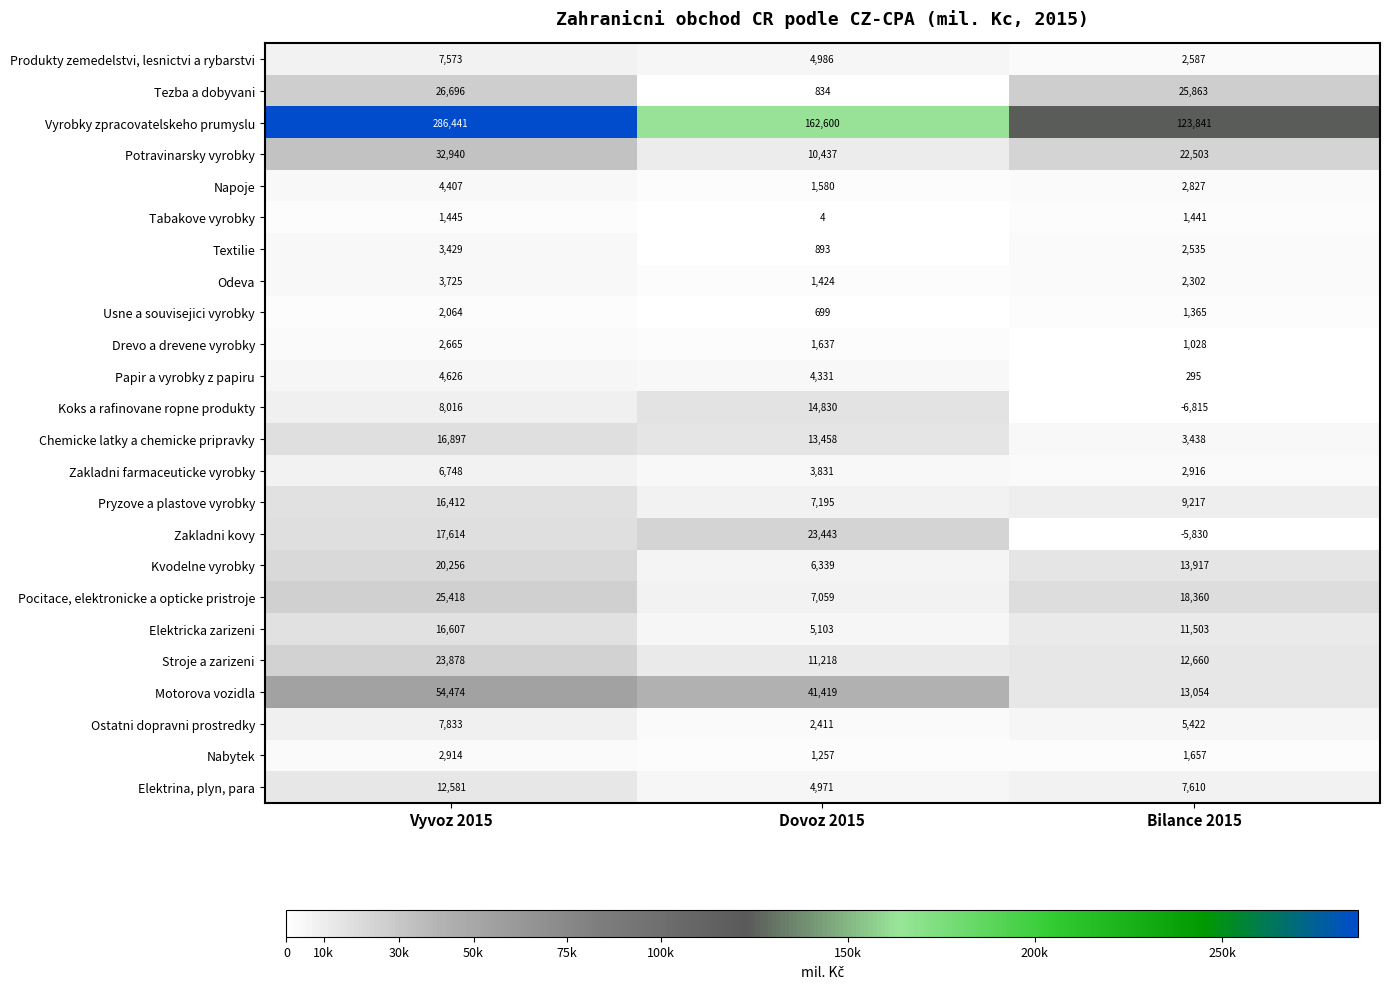

At which label does Chemicke latky a chemicke pripravky first exceed 13458?

Vyvoz 2015